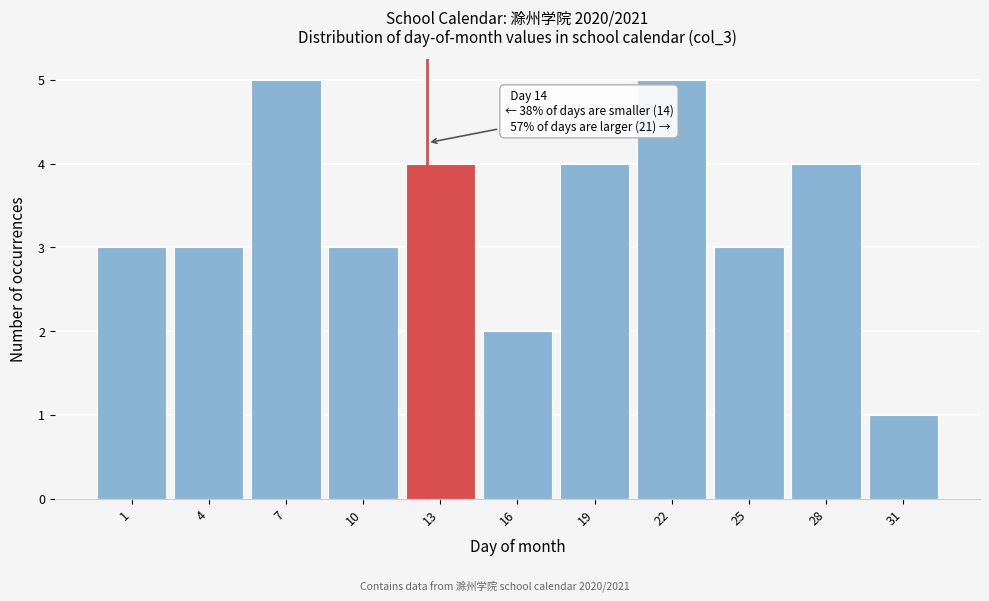

Reading left to right, transcribe all the data shown in this chart.

1=3	4=3	7=5	10=3	13=4	16=2	19=4	22=5	25=3	28=4	31=1